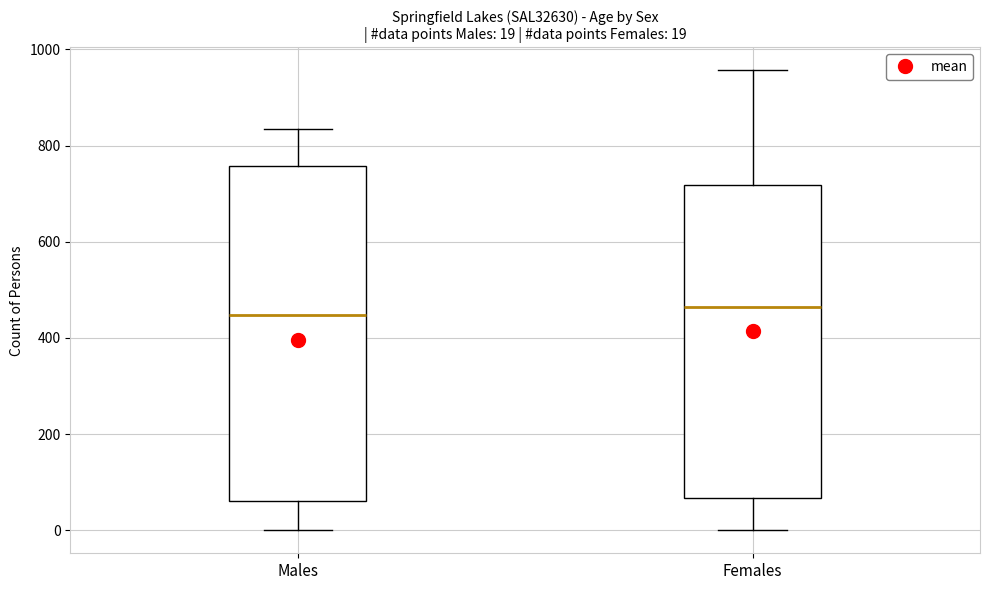

Which box is the tallest, from its lower edge to its upper edge?

Males